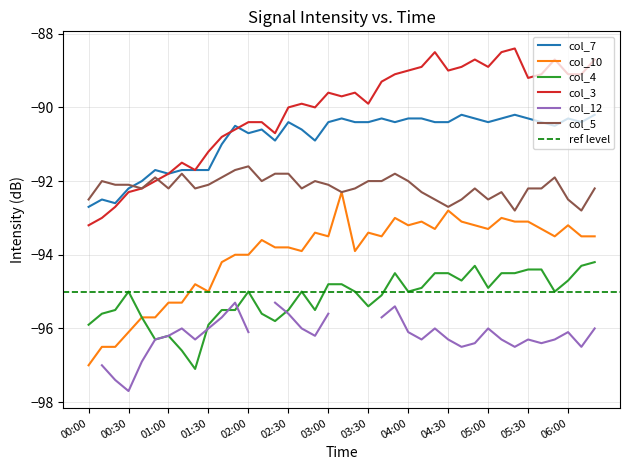

What is the average value of the col_5 (0.769) series?

-92.2